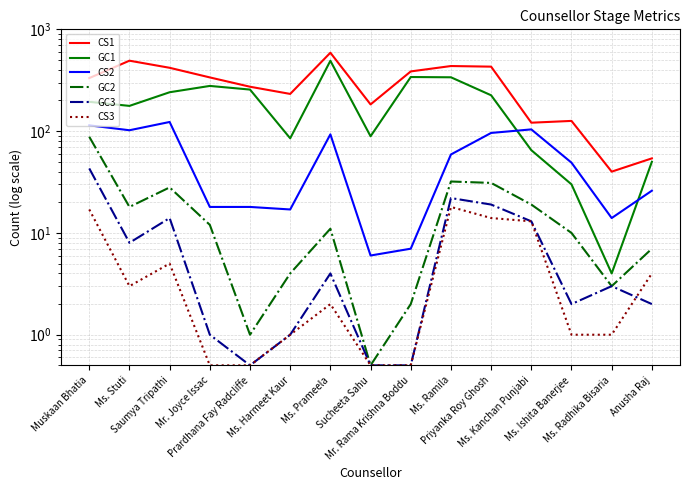

True or false: CS1 has more than 0 points higher than both neighbors.

True